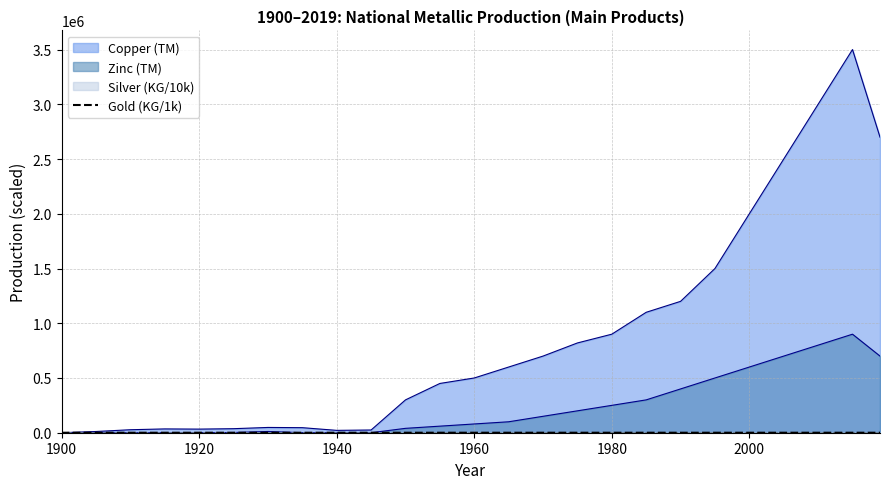

Which series has the largest range (max minus min)?

Copper (TM)